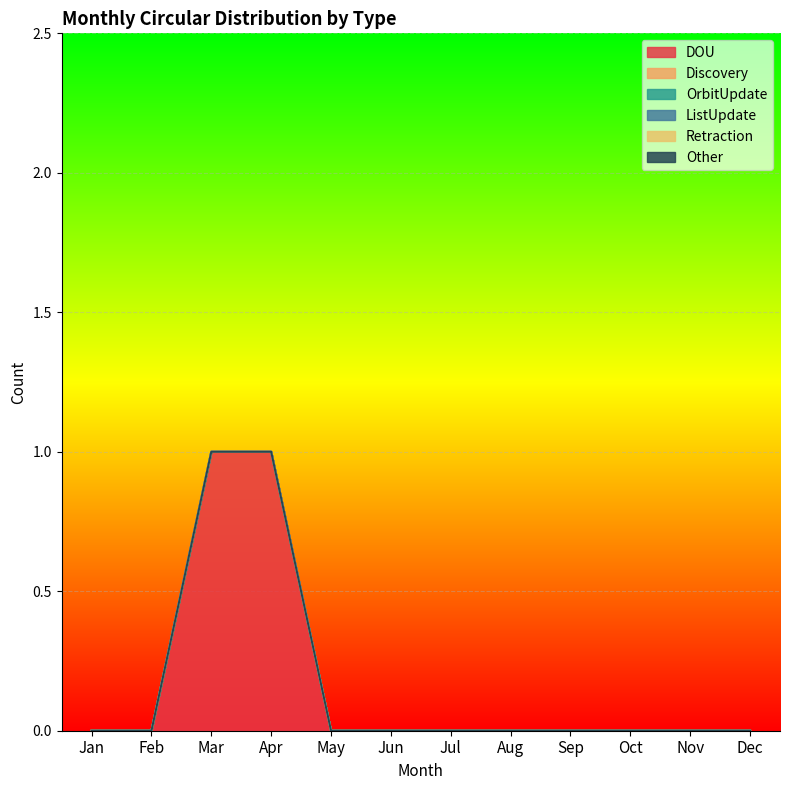

Between Oct and Sep, which is larger?

Oct